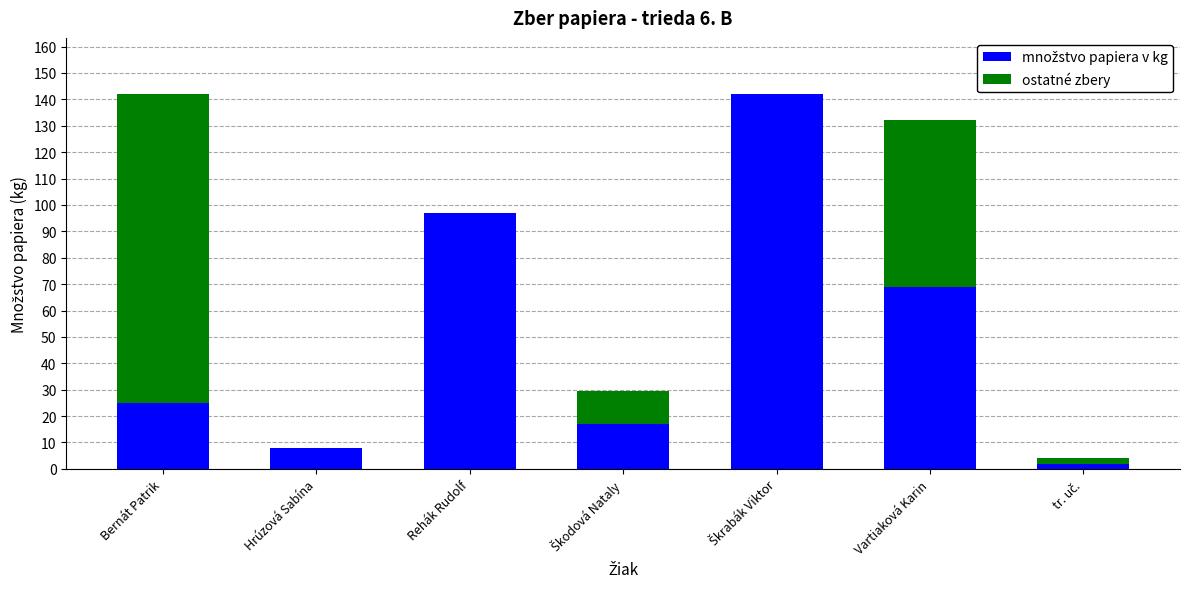

What is the label of the 5th bar from the right?

Rehák Rudolf